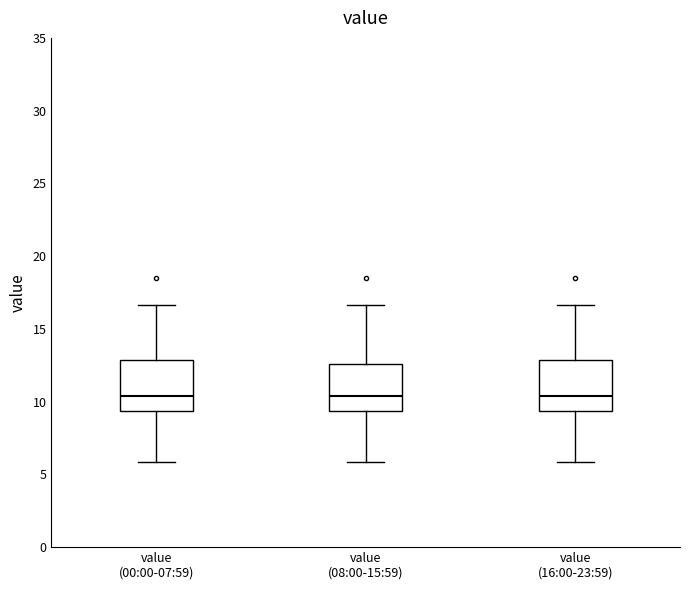

Reading left to right, read every box against the y-axis: the position of its median line, the range the box covers, and the ends of its whiskers. The values are not printed on the chart, so give them approximately, as read against the axis.

value (00:00-07:59): median 10.5, box 9.5 to 13.0, whiskers 6.0 to 16.5
value (08:00-15:59): median 10.5, box 9.5 to 12.5, whiskers 6.0 to 16.5
value (16:00-23:59): median 10.5, box 9.5 to 13.0, whiskers 6.0 to 16.5